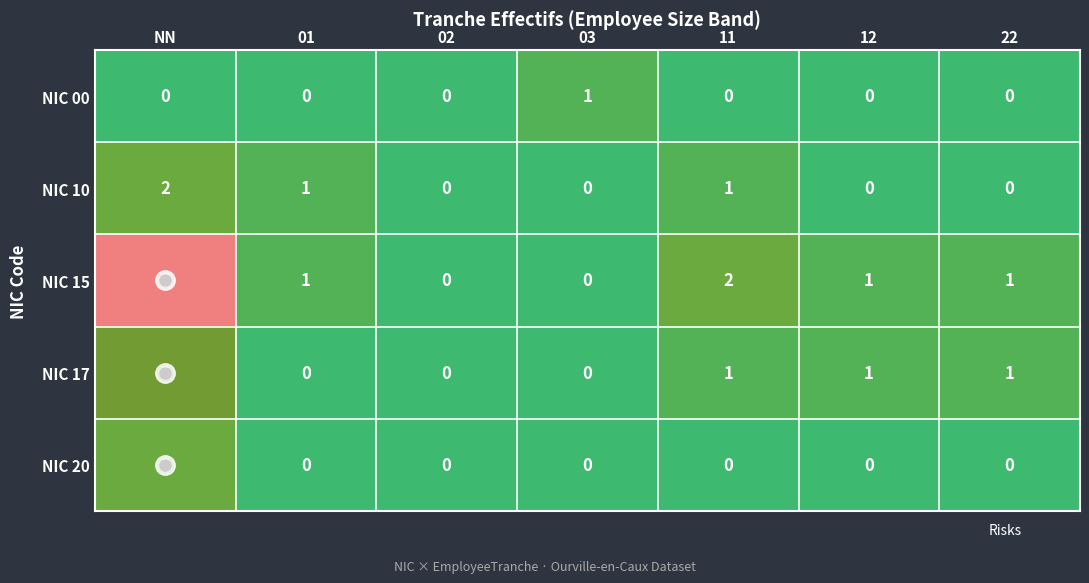

The value of NIC 10 at NN is 1. True or false?

False